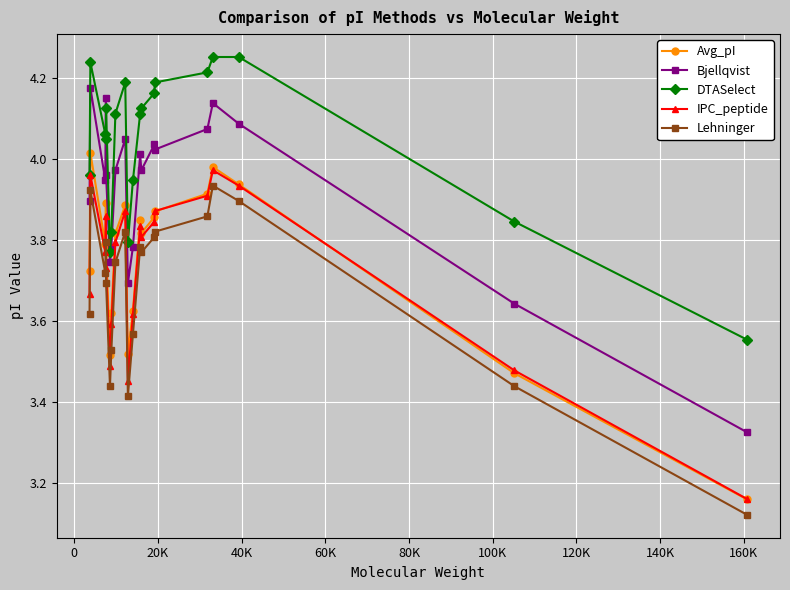

List the series in order of their peak value, highest first.

DTASelect, Bjellqvist, Avg_pI, IPC_peptide, Lehninger